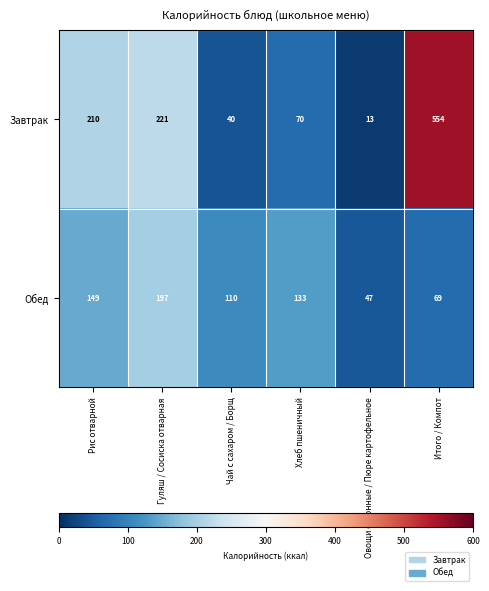

Which series has the largest total across all categories?

Завтрак